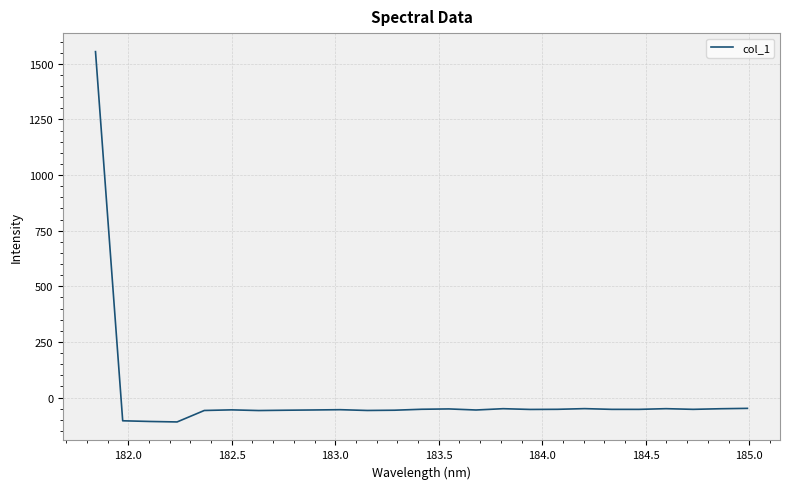

What is the difference between the maximum and minimum values?

1664.3